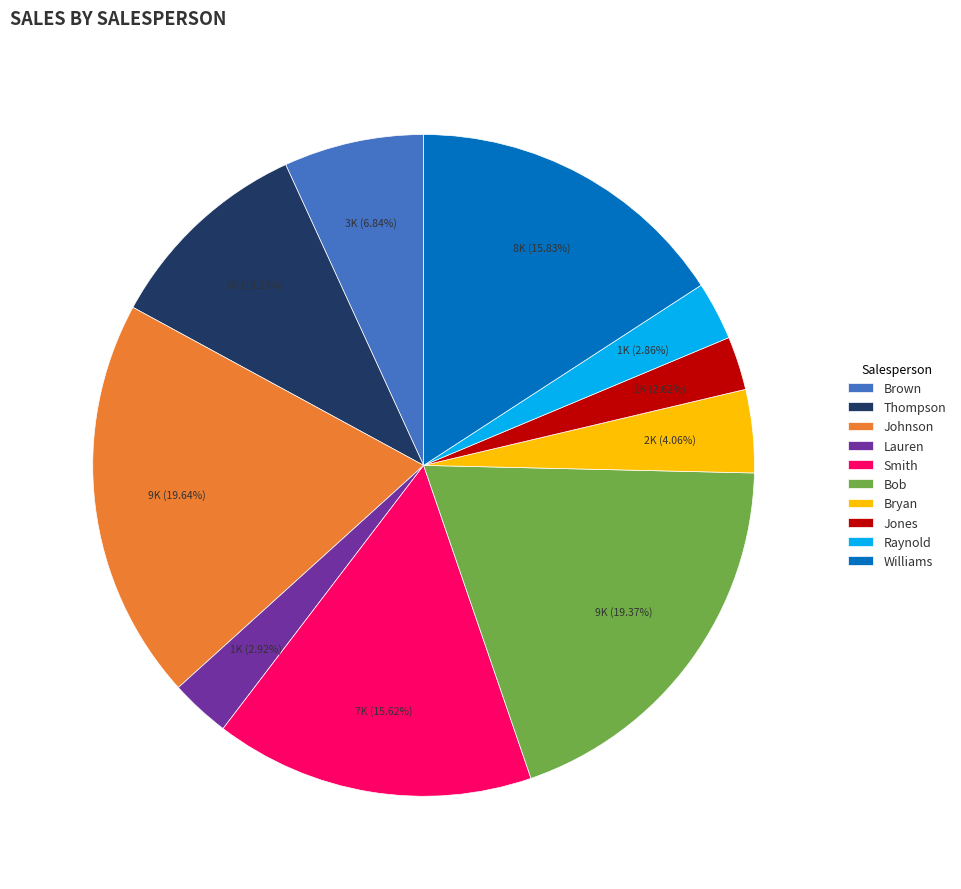

Approximately how many times larger is the value at Brown compared to Smith?

0.4